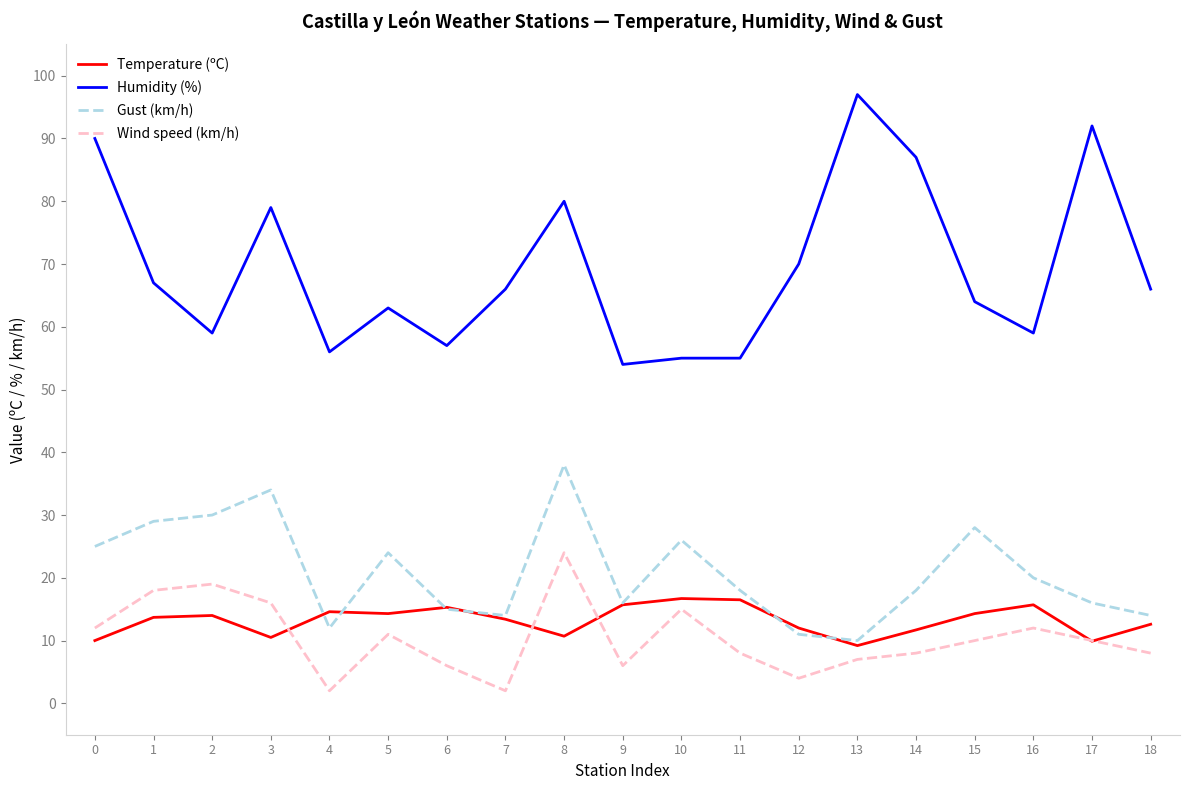

At which category does the chart reach its peak across all series?

13